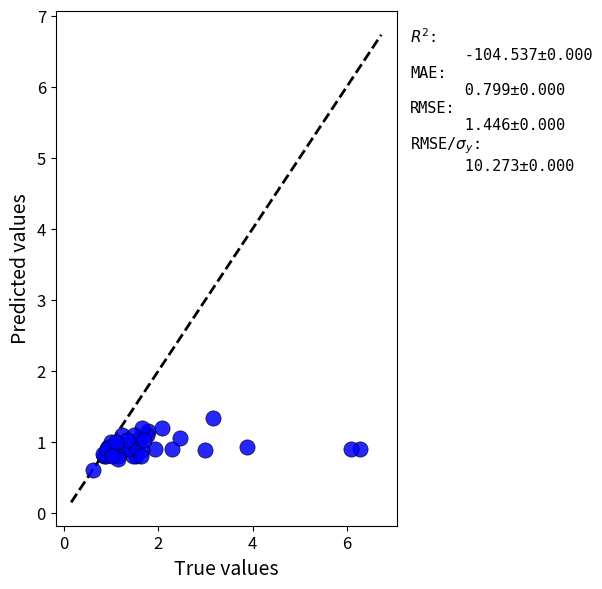

What Y value in the scatter plot is closest to 0?

0.6